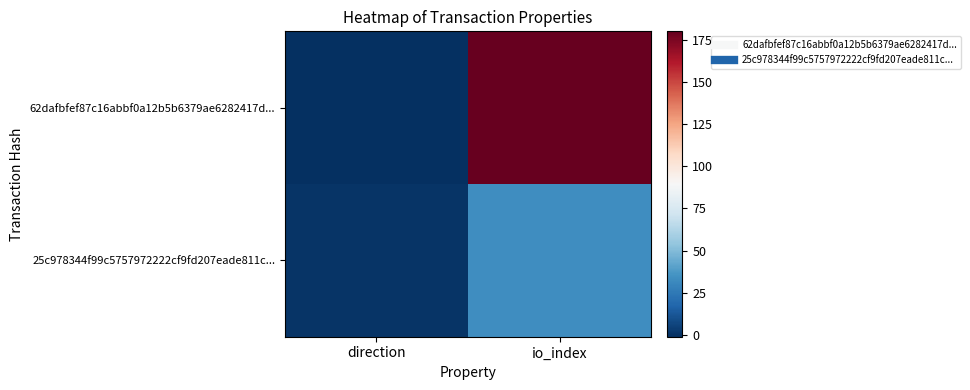

Reading left to right, list all the values displayed in this chart.

62dafbfef87c16abbf0a12b5b6379ae6282417d...: direction=-1	io_index=180
25c978344f99c5757972222cf9fd207eade811c...: direction=1	io_index=33